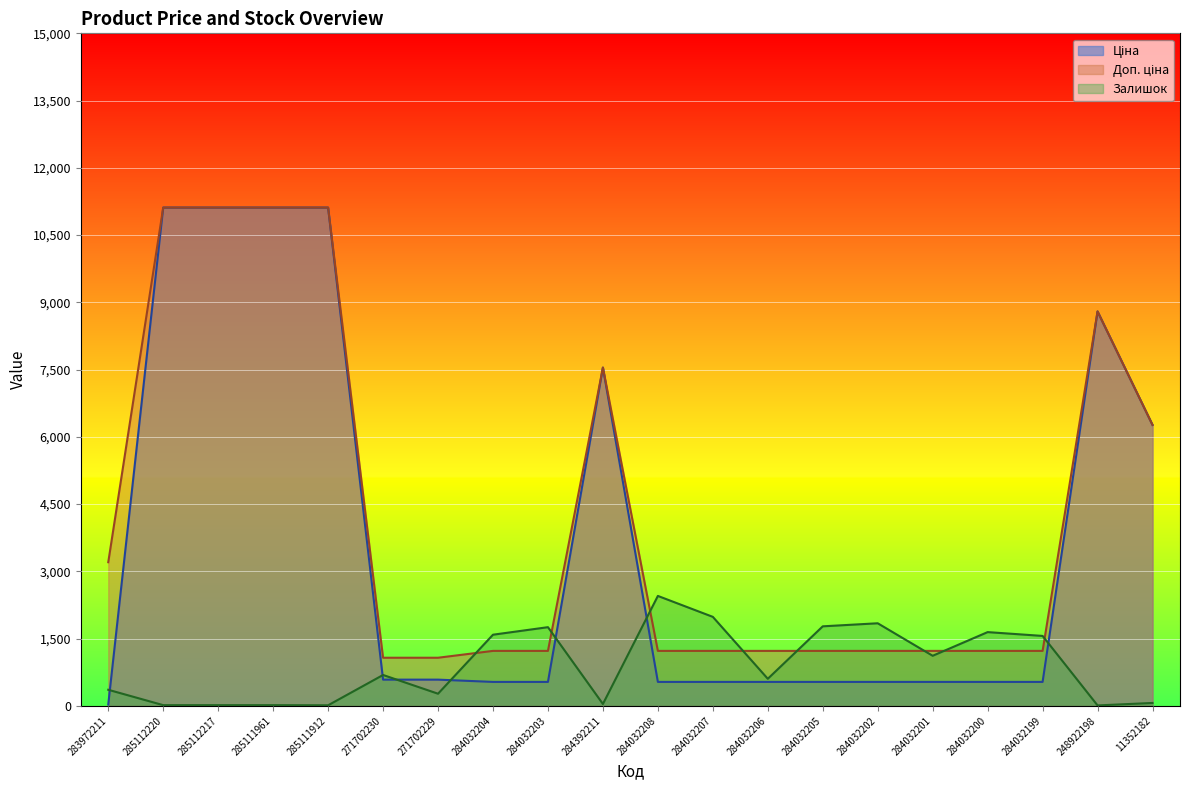

The Залишок series shows 21.6 at 285111912. True or false?

False